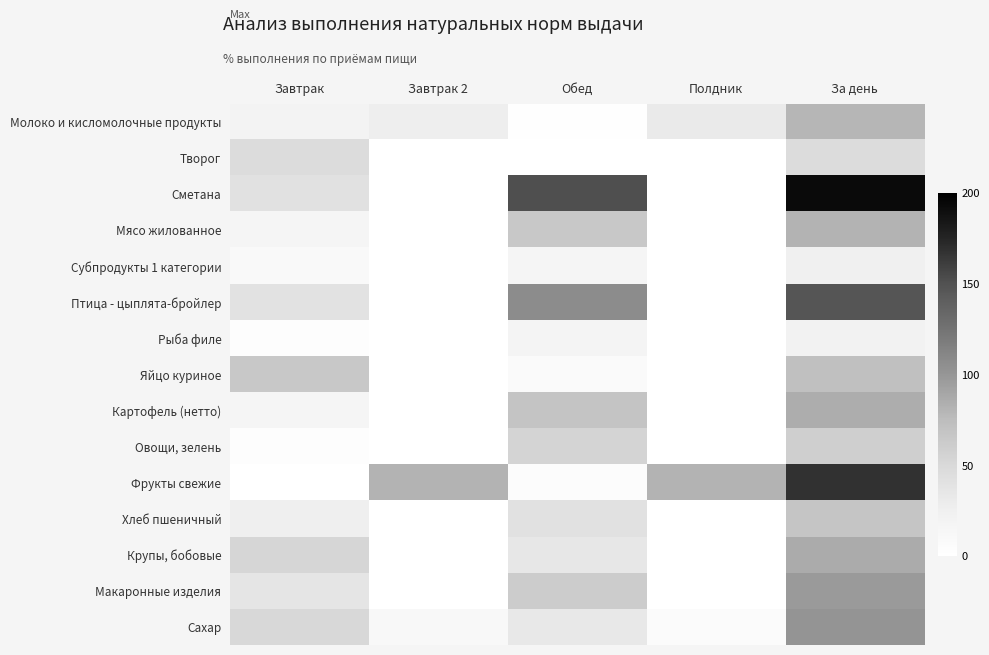

Between Завтрак and Завтрак 2, which is larger?

Завтрак 2